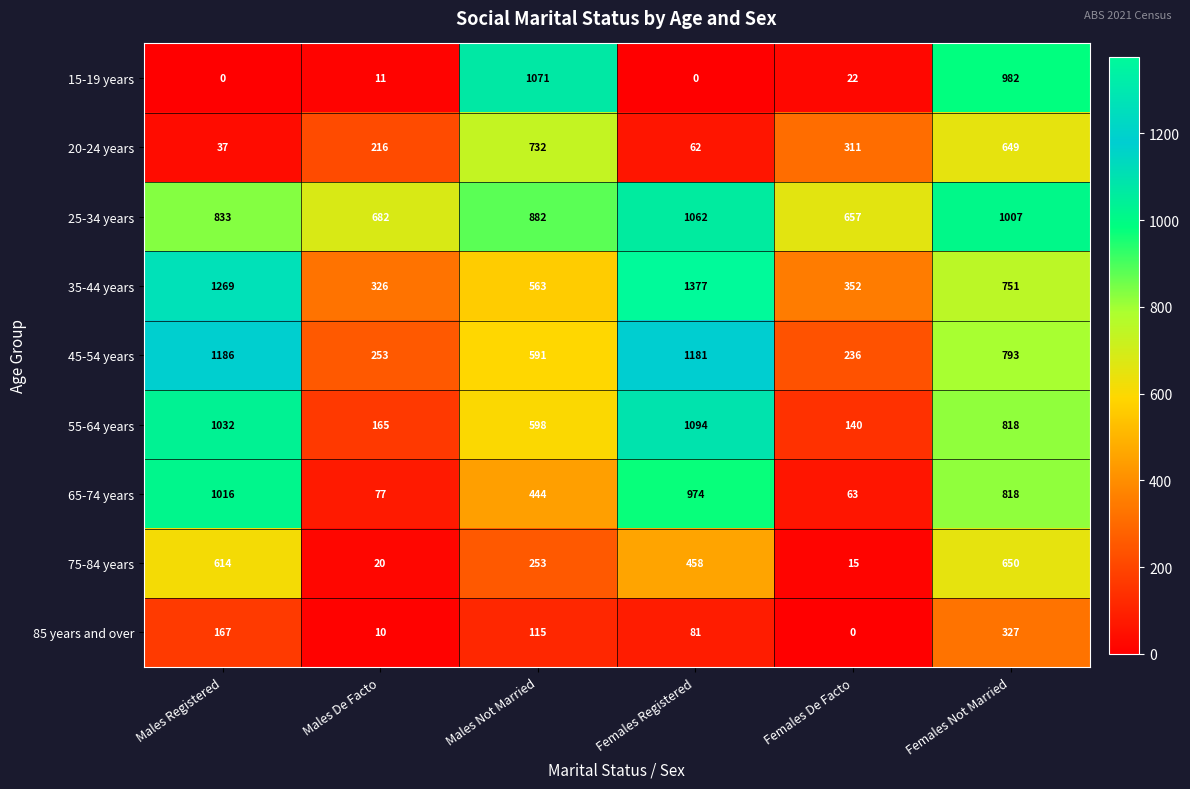

How many categories are shown in the chart?

6